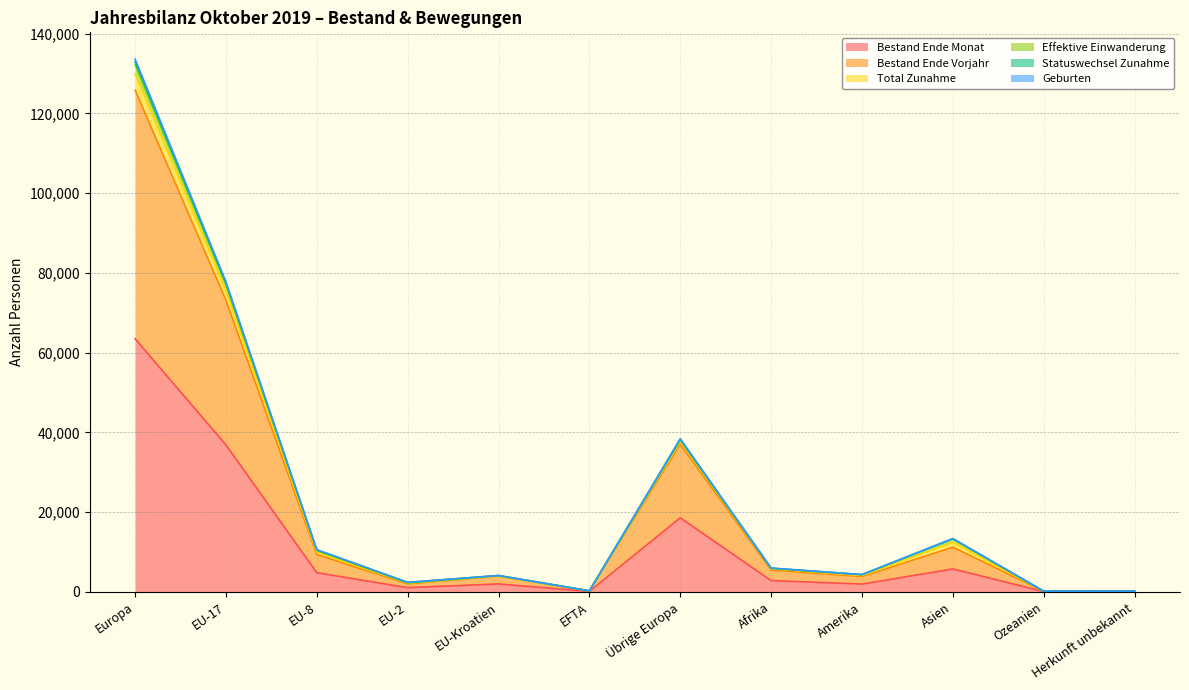

Which series has the widest spread of values?

Geburten